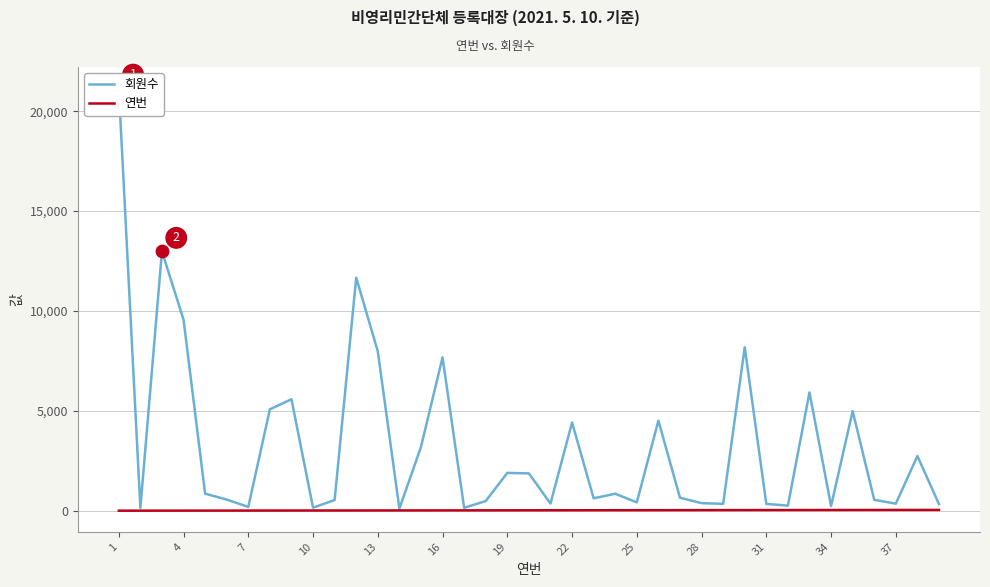

Which series contains the lowest Y value?

연번